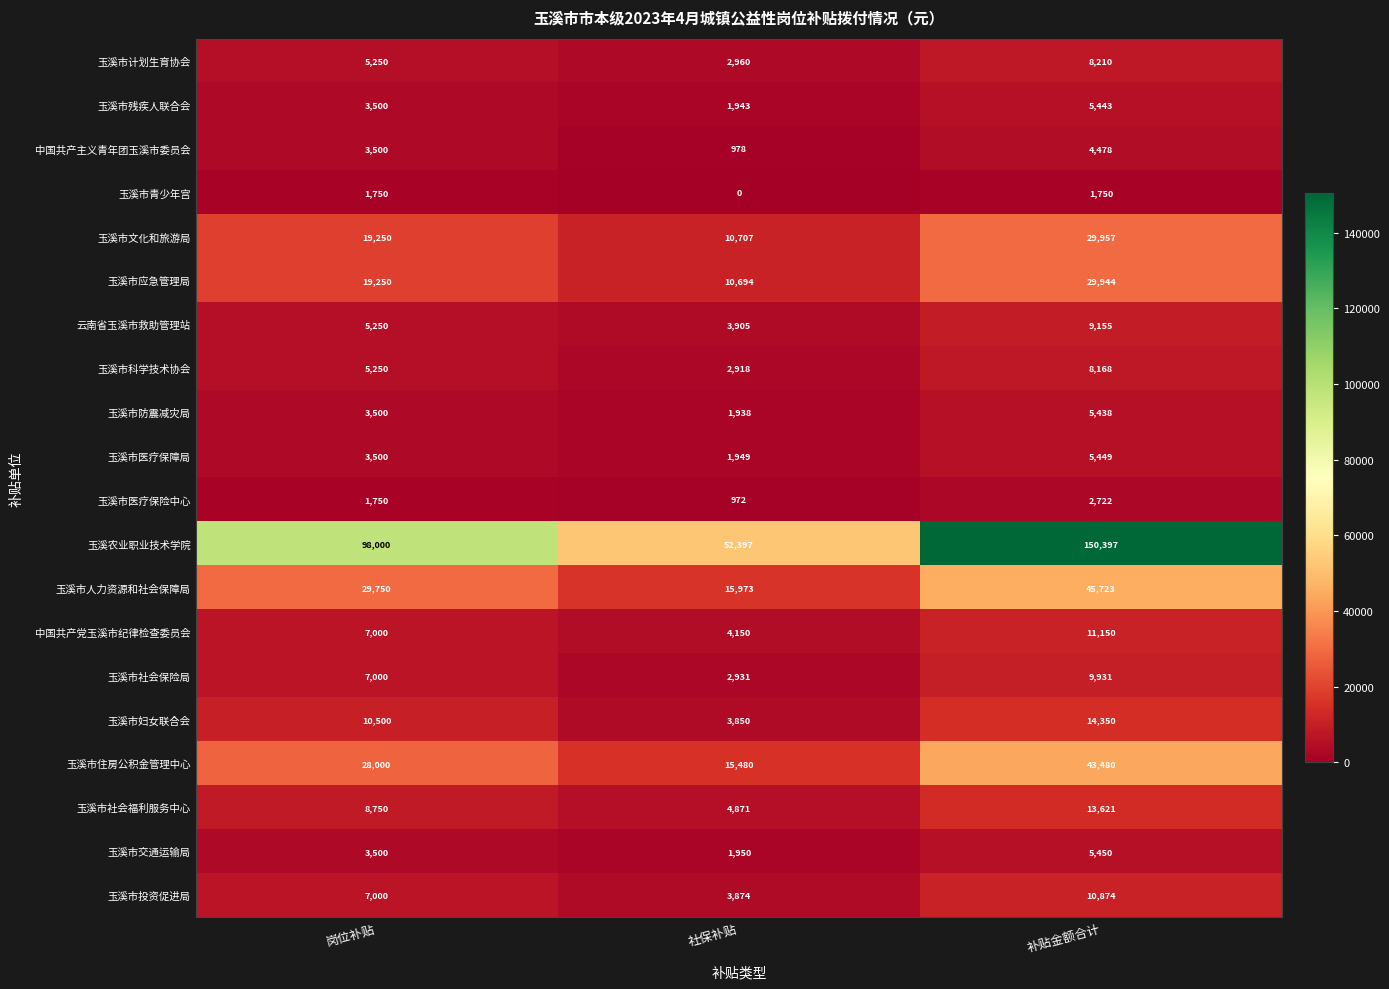

Which label corresponds to the smallest value in the chart?

社保补贴